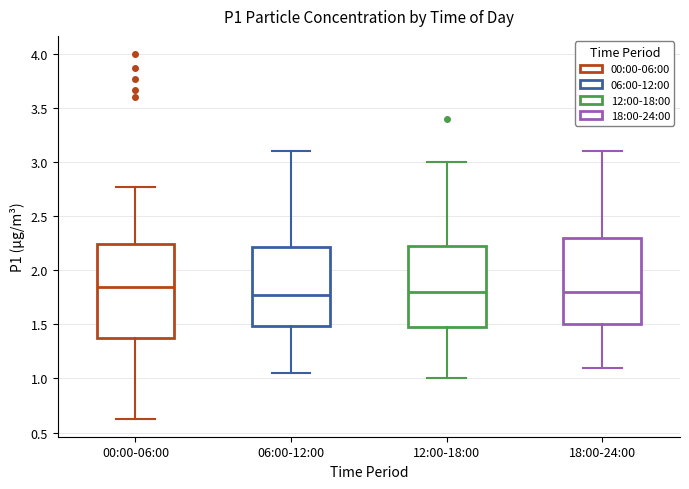

Which box has the highest median line?

00:00-06:00